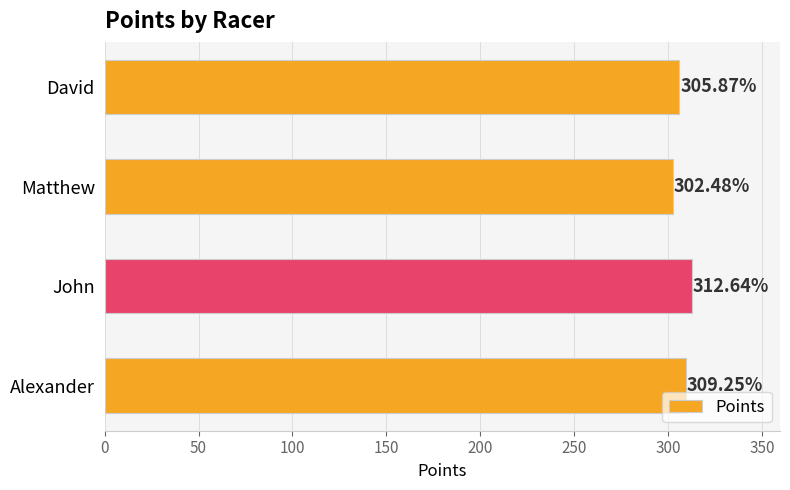

Where is the data nearest to the value 307?

David